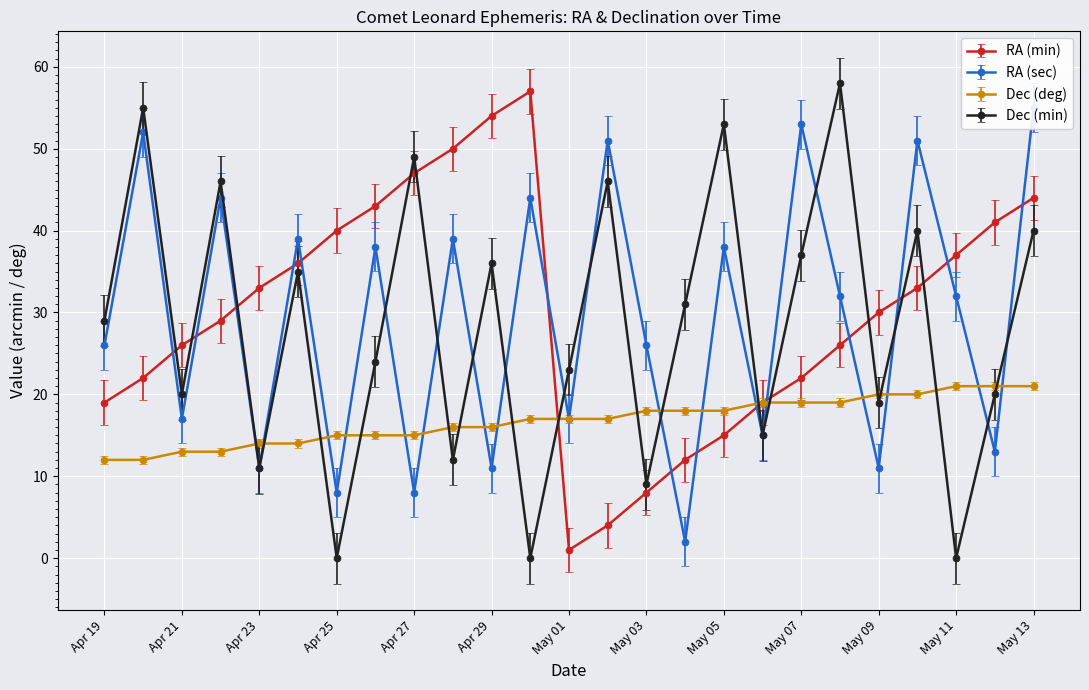

What is the spread (max minus min) of values at Apr 22?

33